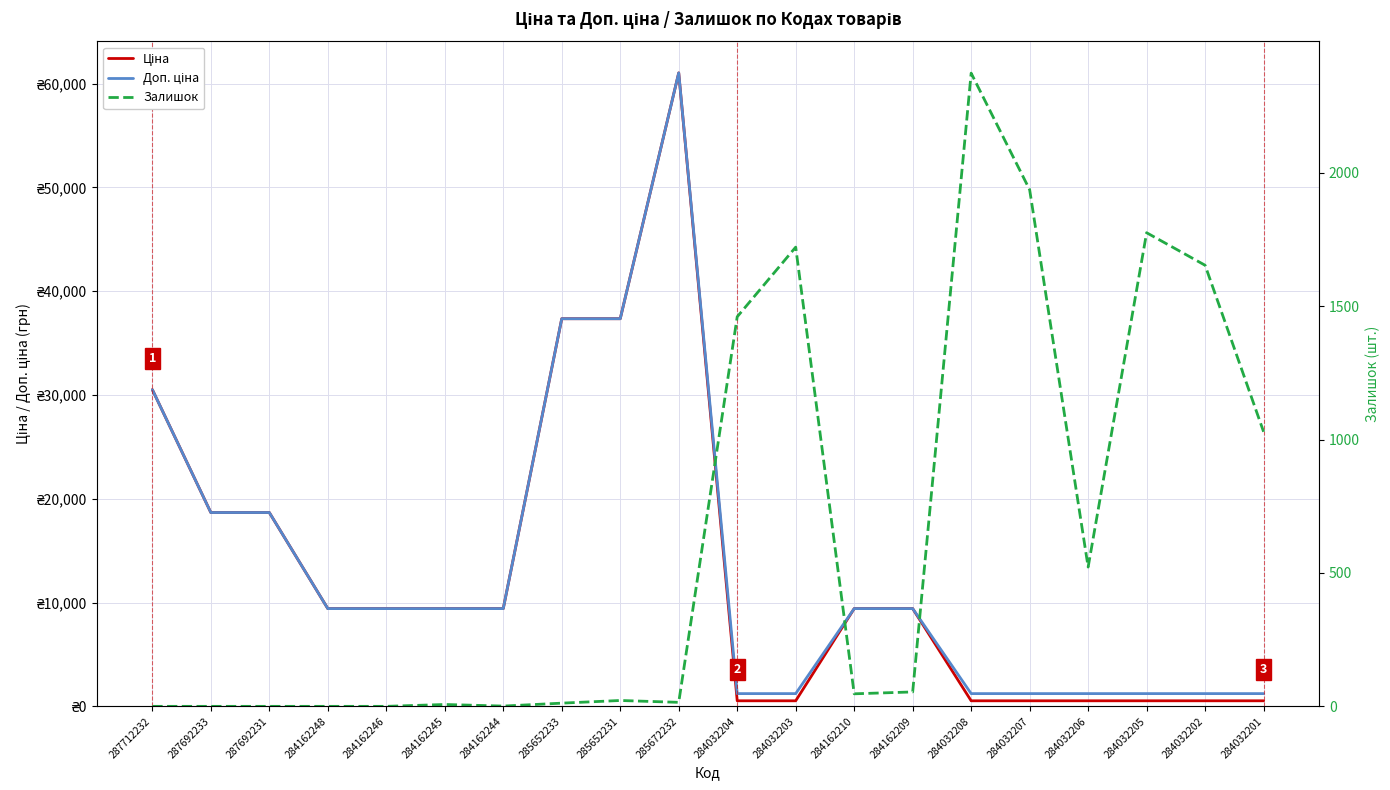

After their last crossing, which series has the higher values: Доп. ціна or Залишок?

Доп. ціна